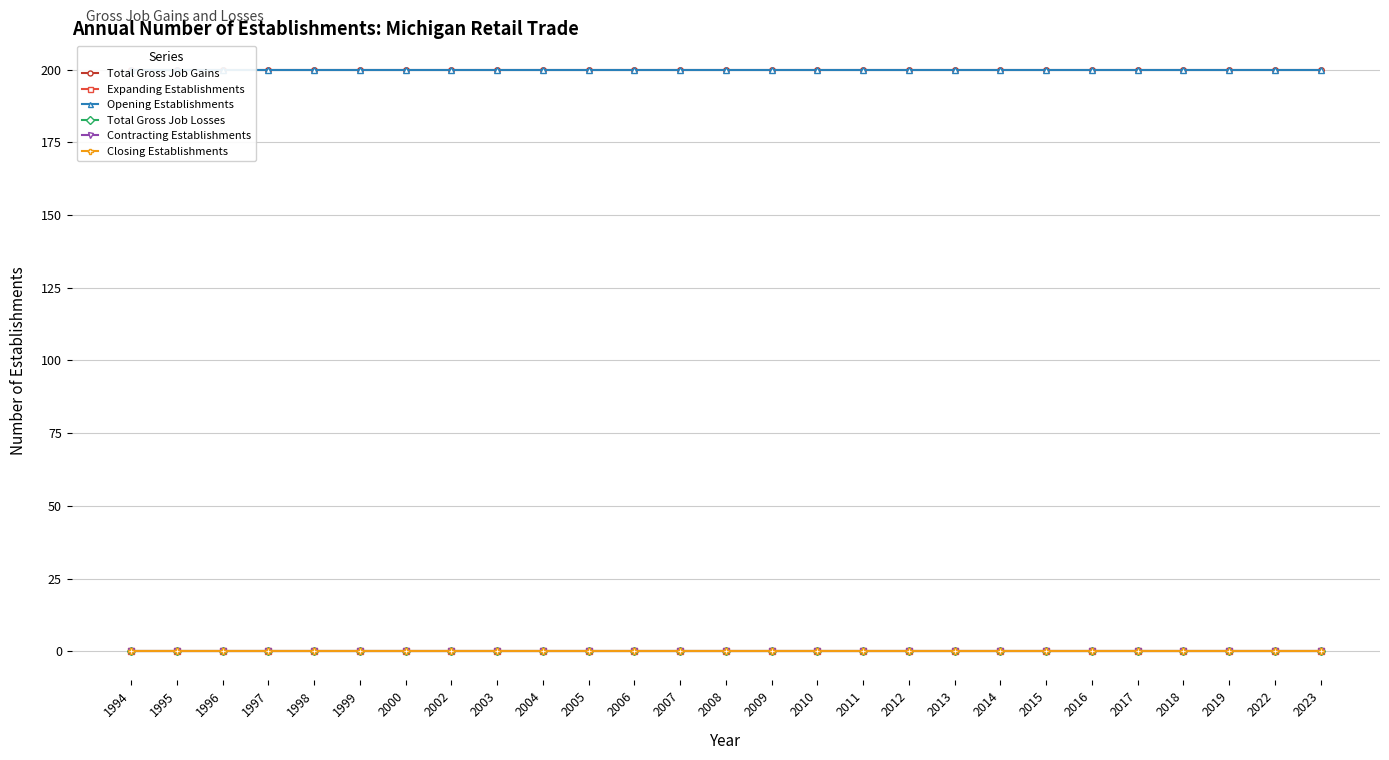

Which series has the largest range (max minus min)?

Total Gross Job Gains